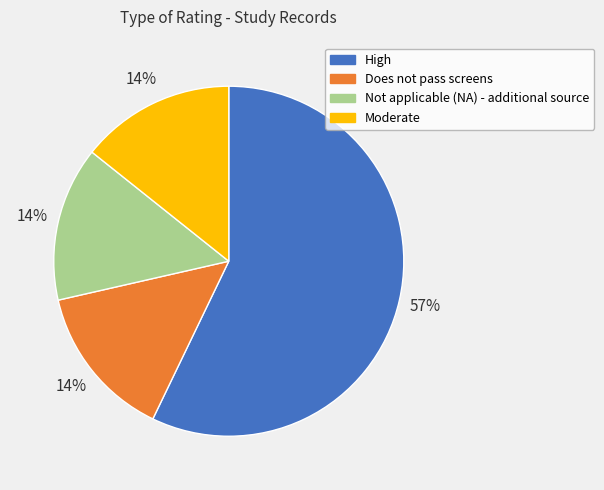

Is the sum of Not applicable (NA) - additional source and High greater than half?

Yes